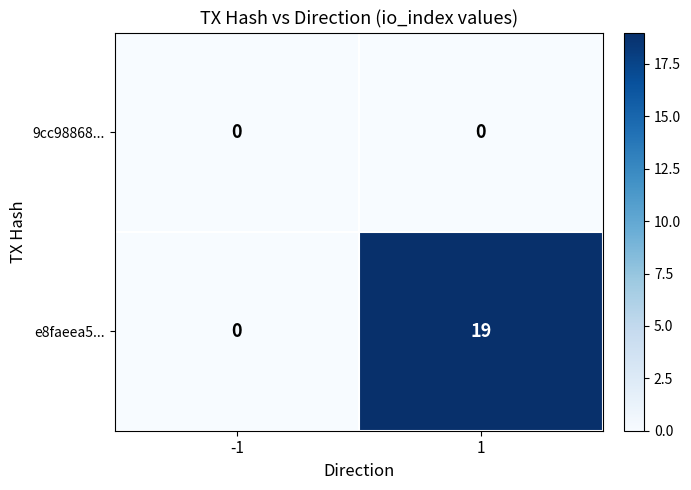

At 1, list the series in order from largest to smallest.

e8faeea5..., 9cc98868...